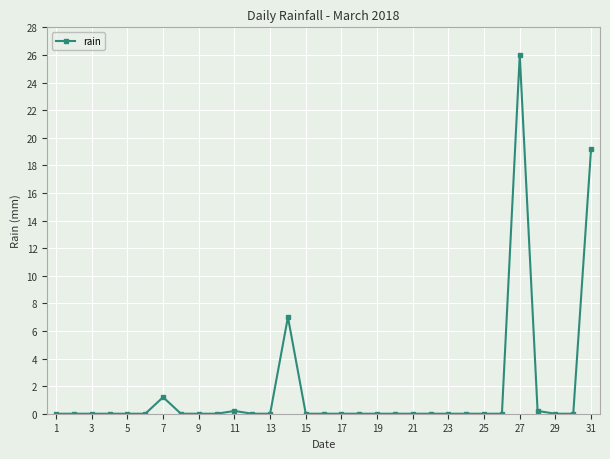

Does the chart display data point markers on the line(s)?

Yes